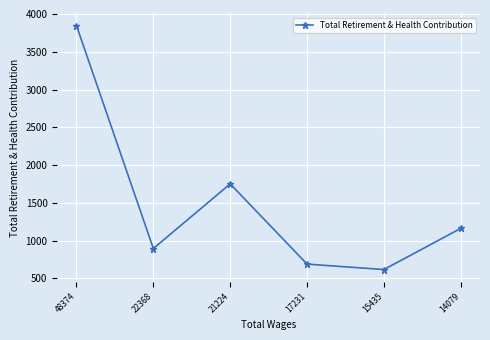

How many data points are less than 1162?

3